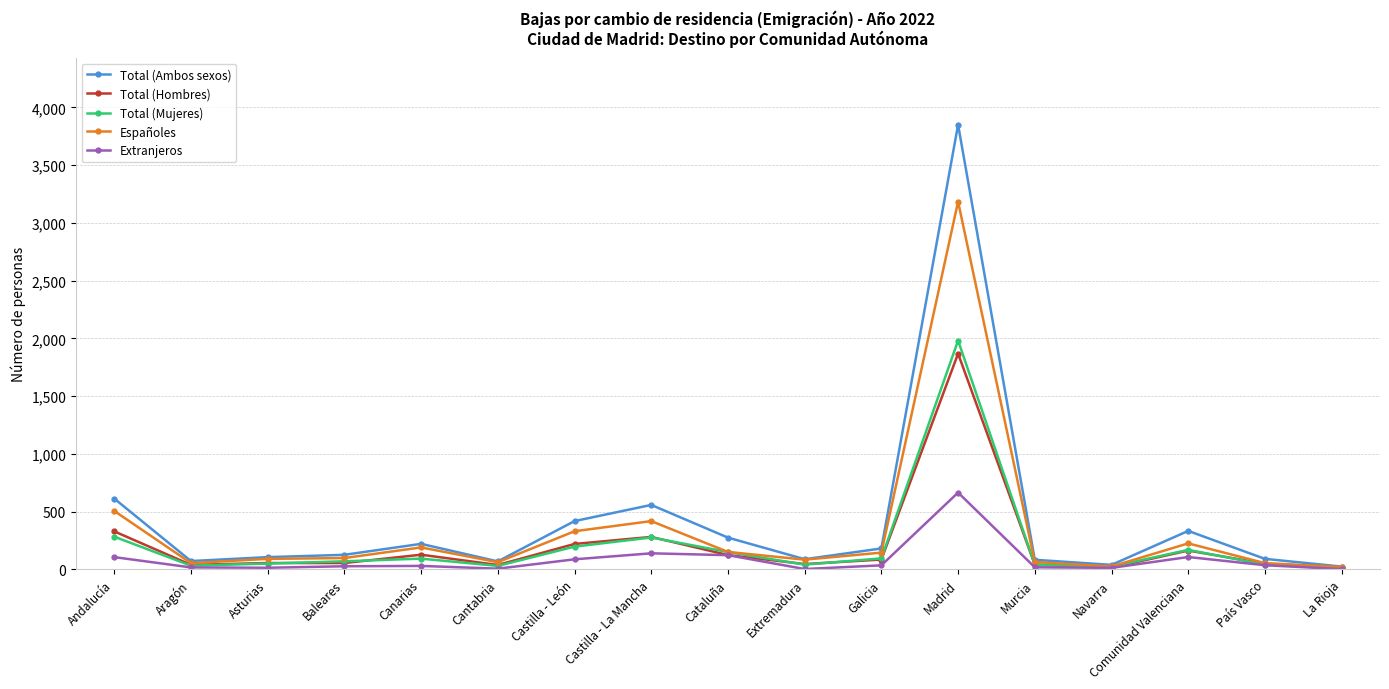

What is the greatest value displayed?

3851